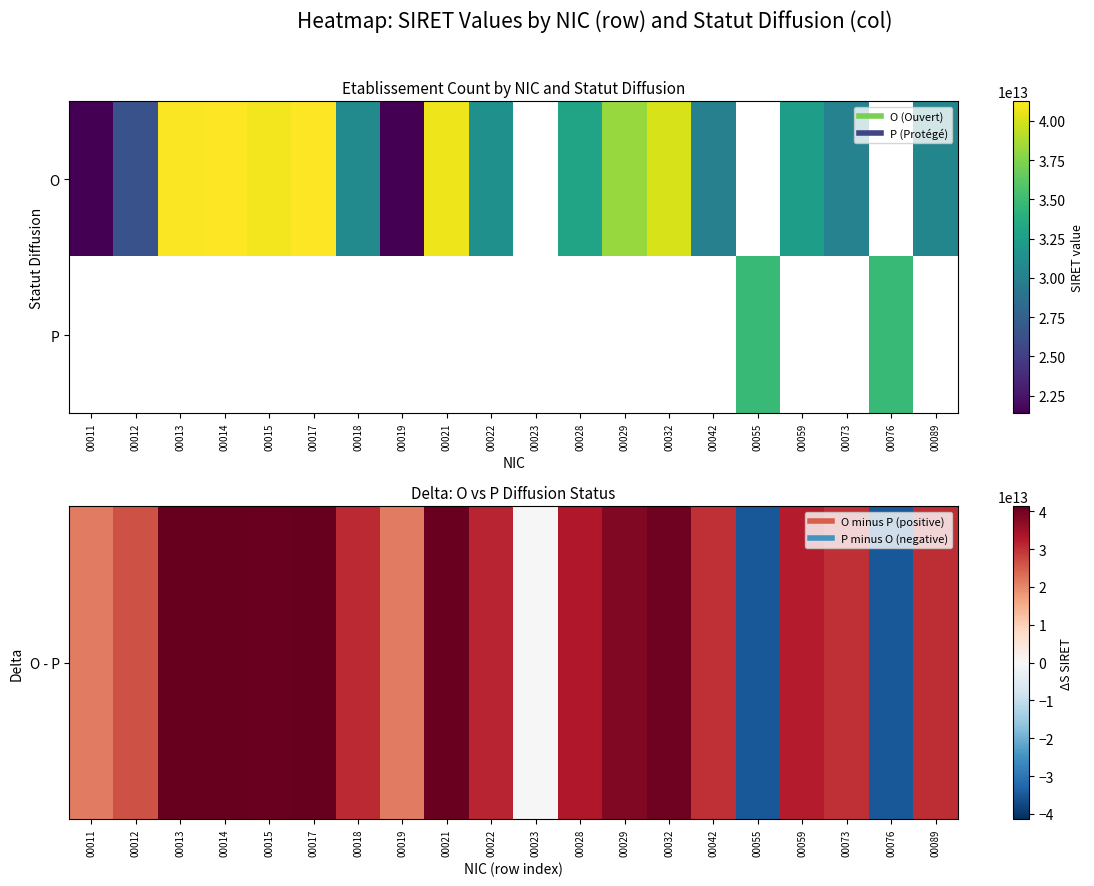

How many values in P are above zero?

2